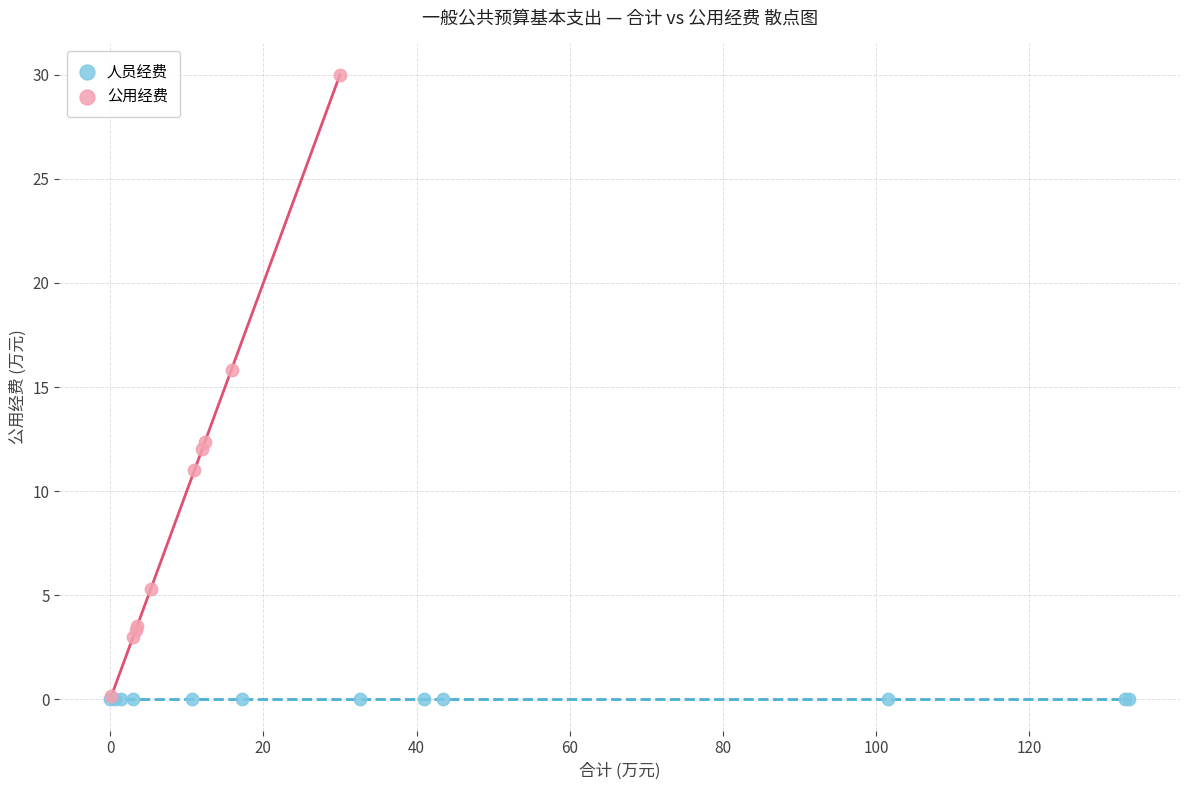

Which series reaches the maximum Y coordinate?

公用经费